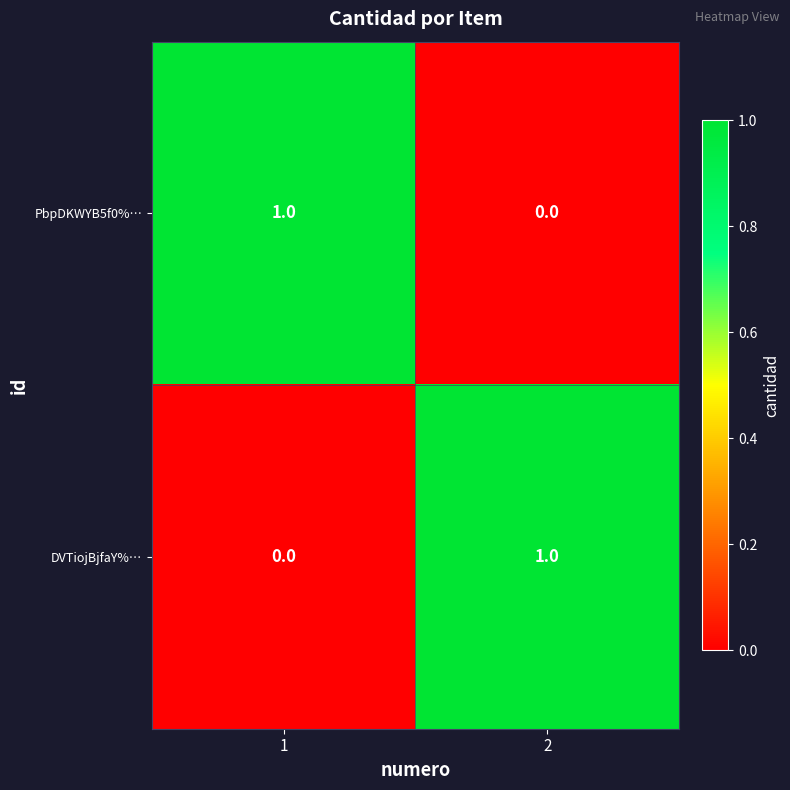

The PbpDKWYB5f0%… series shows 0 at 2. True or false?

True